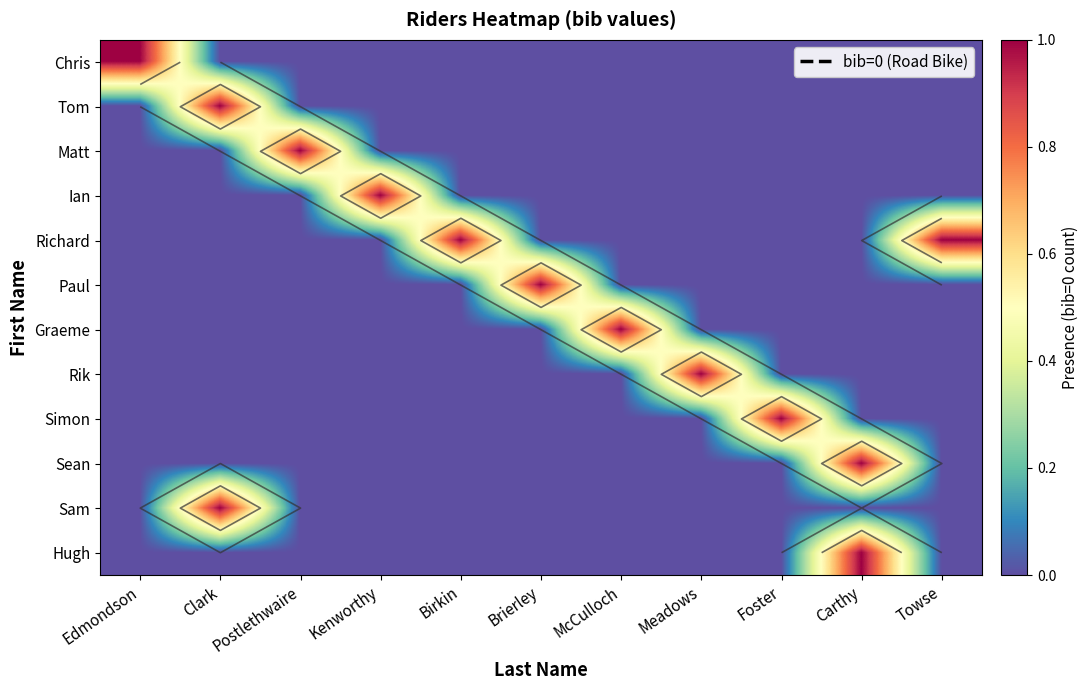

Is it true that Graeme equals 0 at Brierley?

False